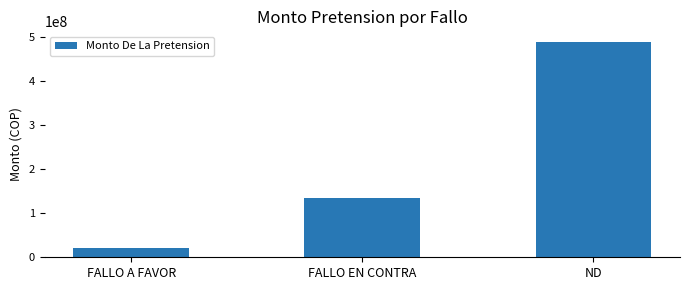

Which label corresponds to the smallest value in the chart?

FALLO A FAVOR